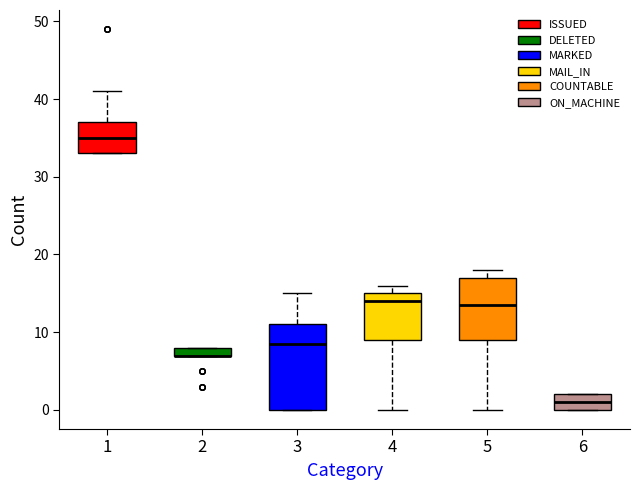

Where does the median line of the box at x = 5 sit on the y-axis? The values are not printed on the chart, so give them approximately, as read against the axis.

14